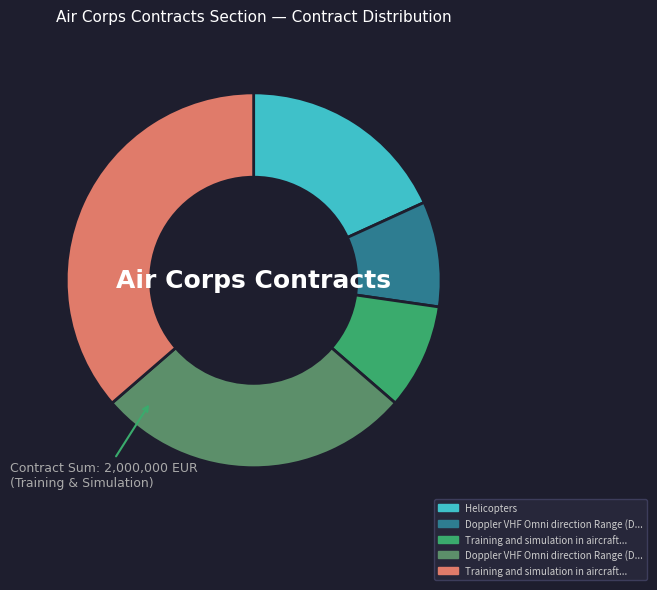

Does any single category account for the majority?

No